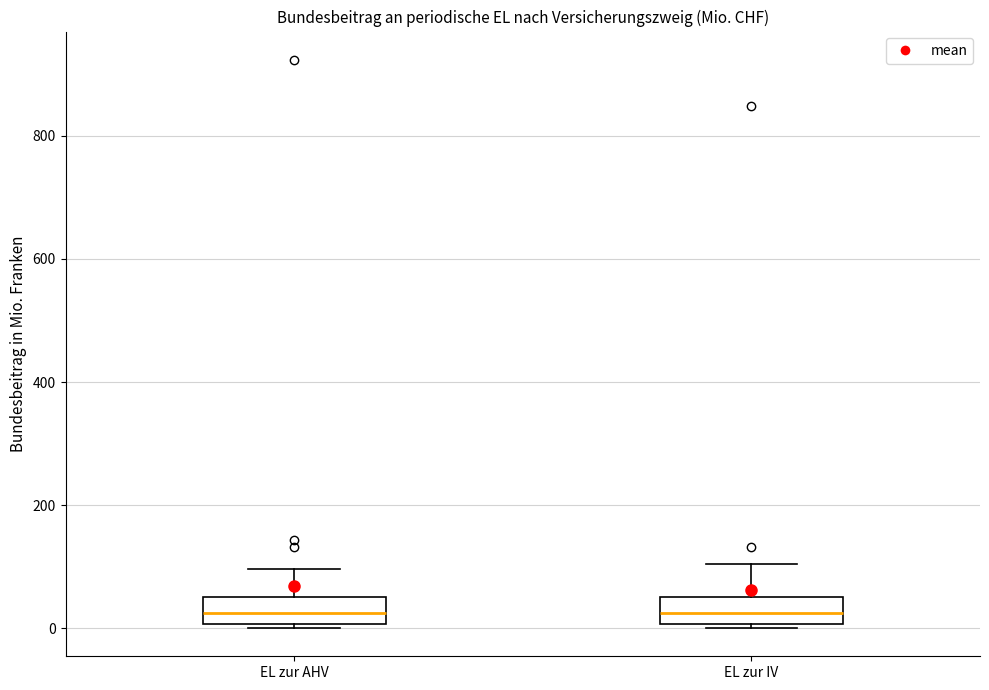

Where is the upper edge of the box for EL zur AHV on the y-axis? The values are not printed on the chart, so give them approximately, as read against the axis.

60